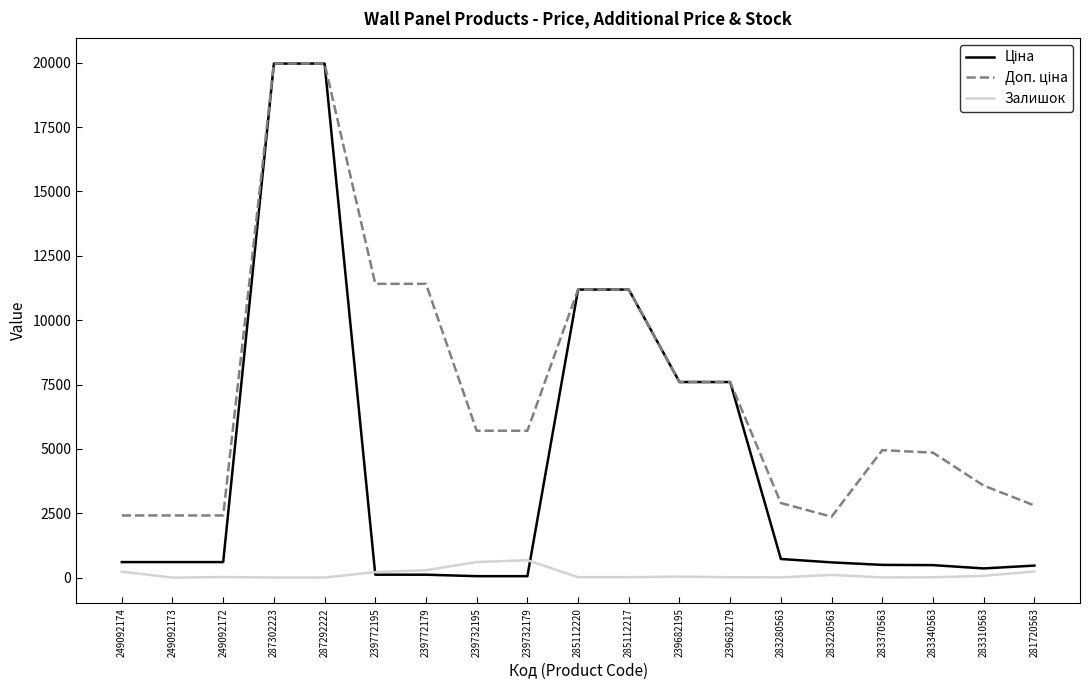

What is the difference between the highest and lowest values at 281720563?

2565.6